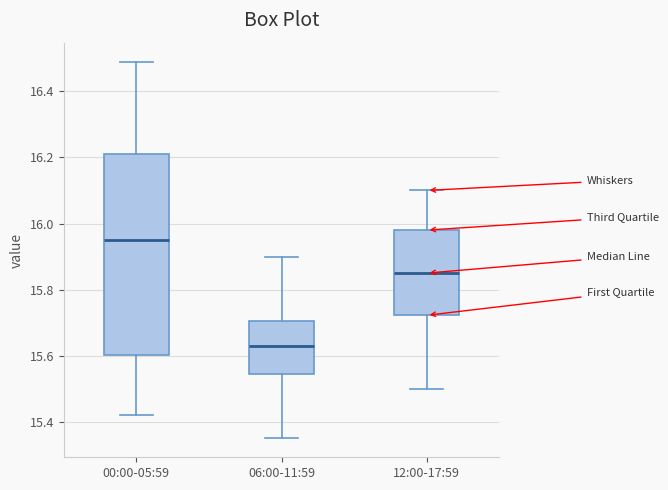

Which box's median line is the lowest?

06:00-11:59